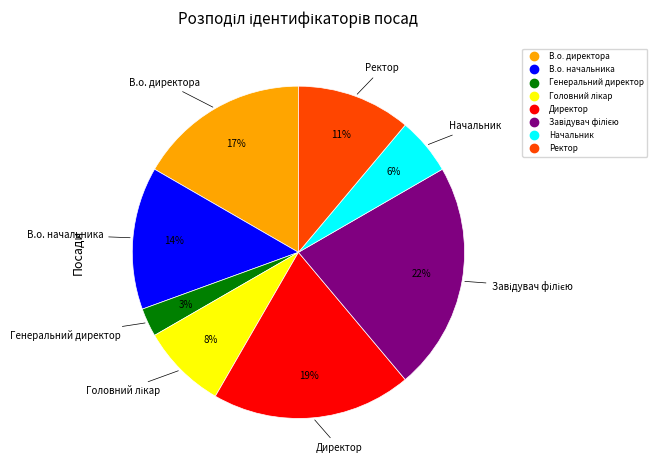

How many segments does this pie chart have?

8